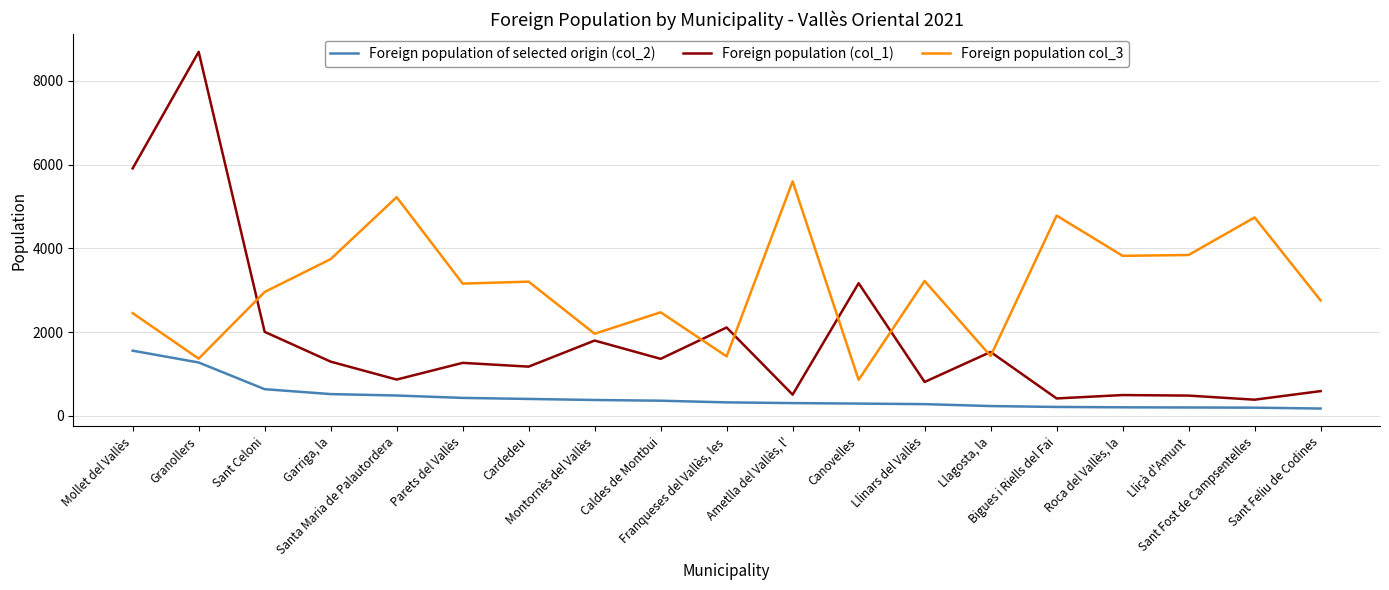

What is the maximum value shown in the chart?

8697